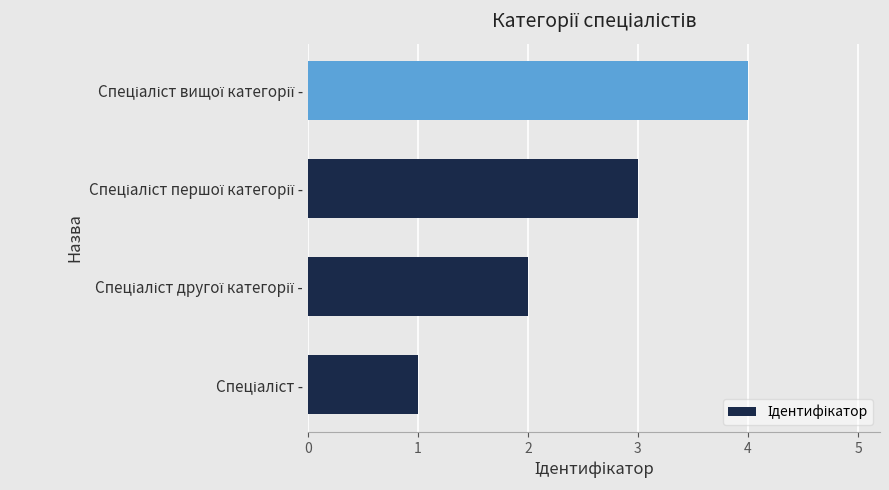

What is the difference between the second highest and minimum values?

2